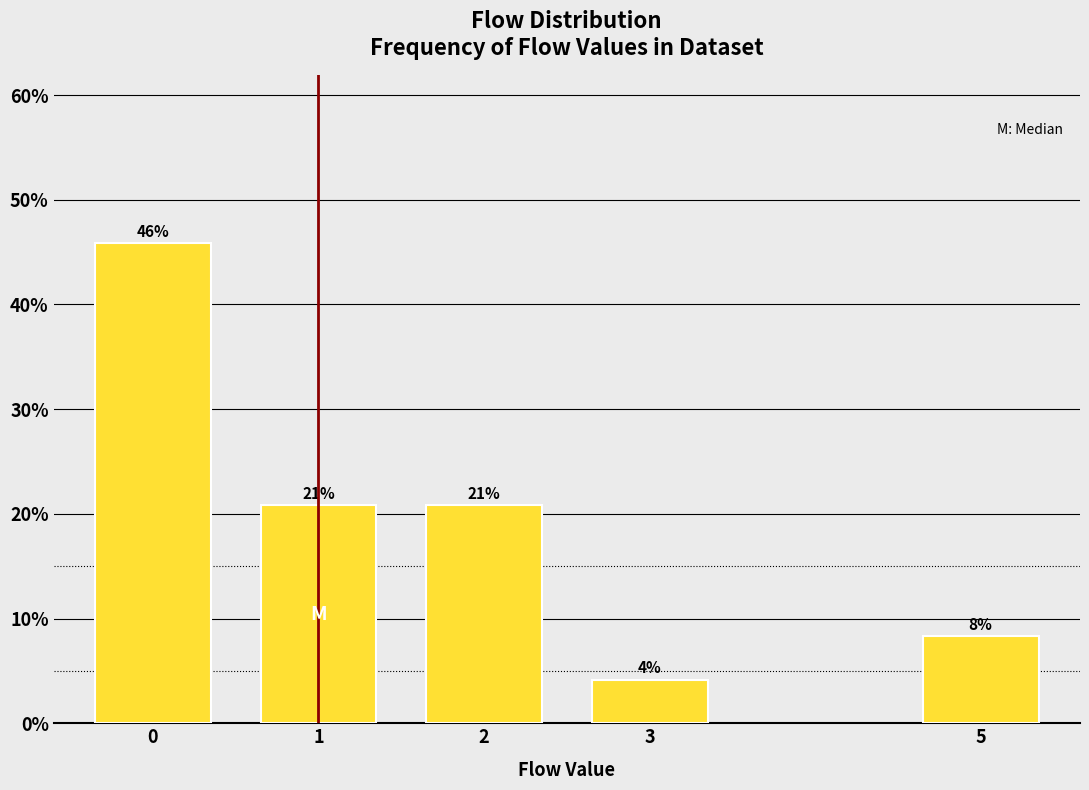

Does the chart contain any negative values?

No